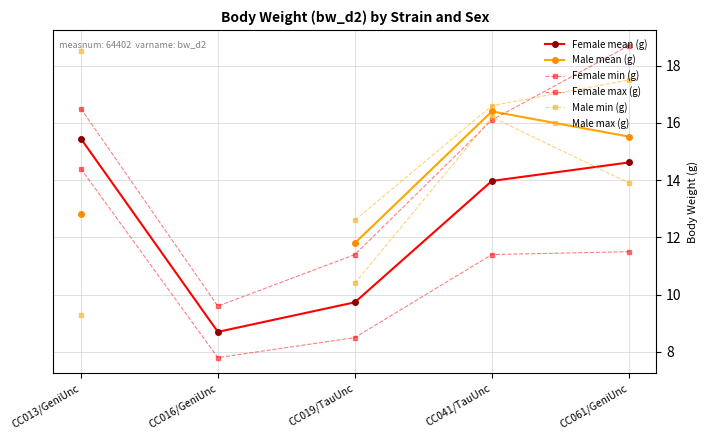

Does the chart have visible grid lines?

Yes